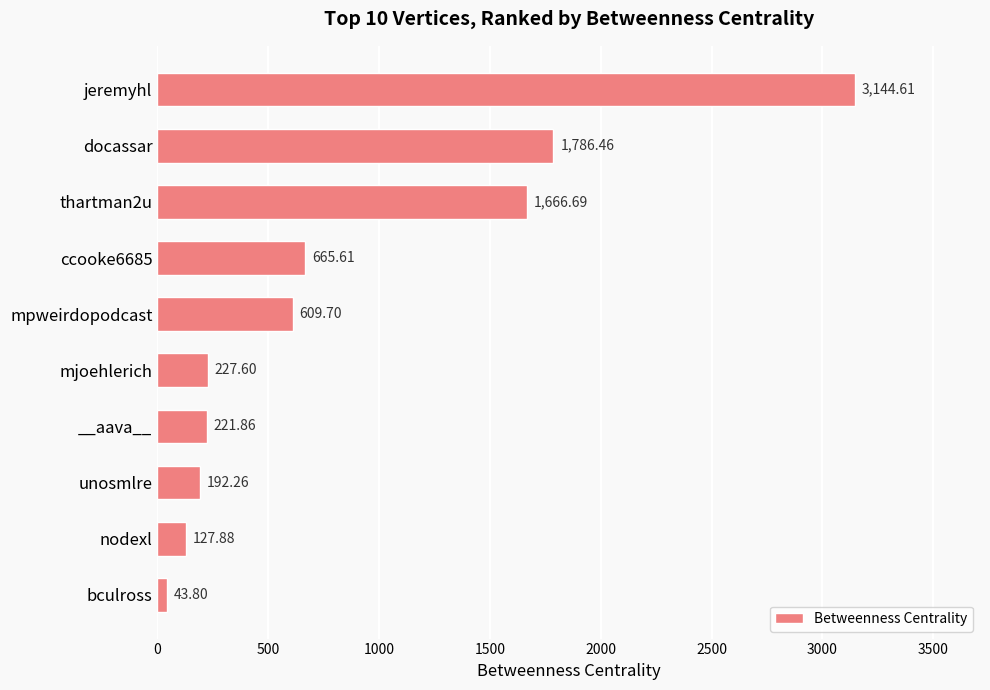

How many bars are there in total?

10